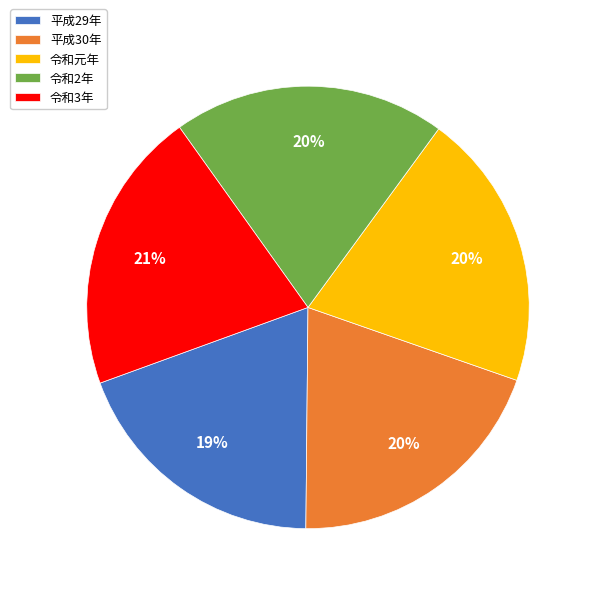

How many segments does this pie chart have?

5